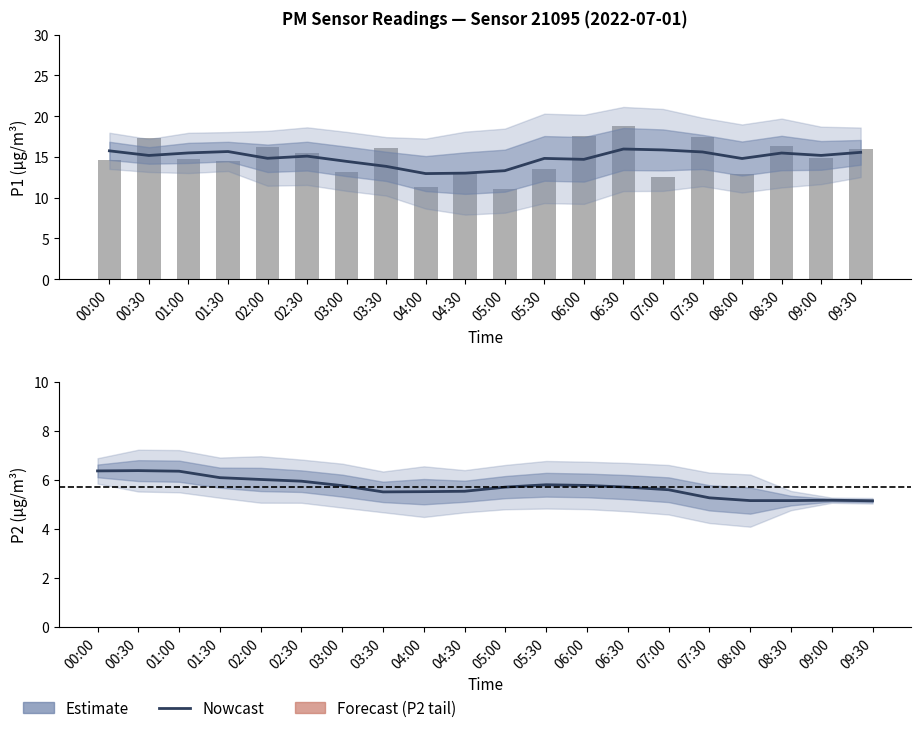

Reading left to right, what are all the values shown in this chart?

P1 Estimate: 15.8	15.2	15.5	15.7	14.8	15.1	14.5	13.8	13.0	13.0	13.3	14.8	14.7	16.0	15.9	15.6	14.8	15.5	15.2	15.6
P1 raw: 14.7	17.4	14.8	14.5	16.2	15.5	13.2	16.1	11.3	13.2	11.1	13.5	17.6	18.8	12.6	17.4	12.9	16.3	14.8	15.9
P2 Estimate: 6.4	6.4	6.4	6.1	6.0	5.9	5.8	5.5	5.5	5.5	5.7	5.8	5.8	5.7	5.6	5.3	5.2	5.2	5.2	5.1